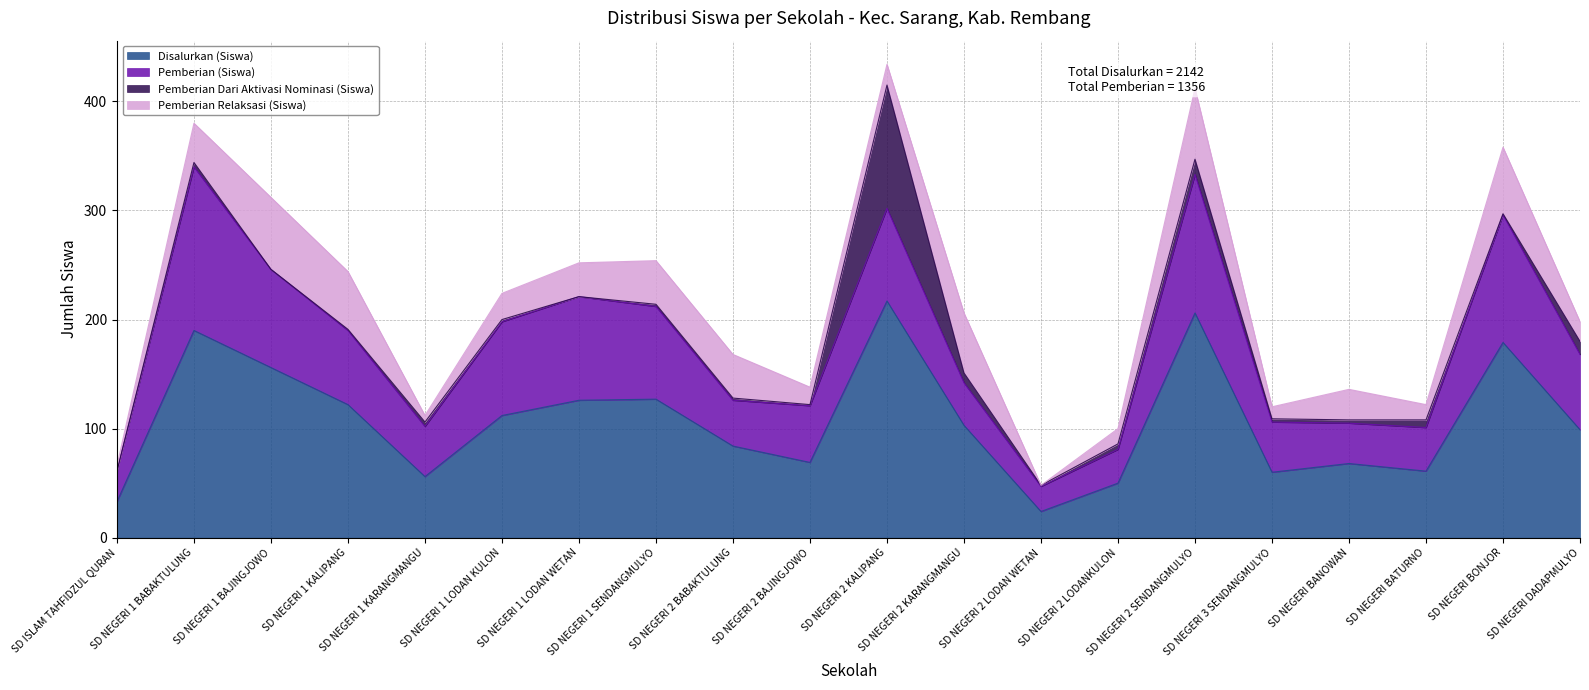

Where is Pemberian Dari Aktivasi Nominasi (Siswa) nearest to the value 56?

SD NEGERI 2 SENDANGMULYO